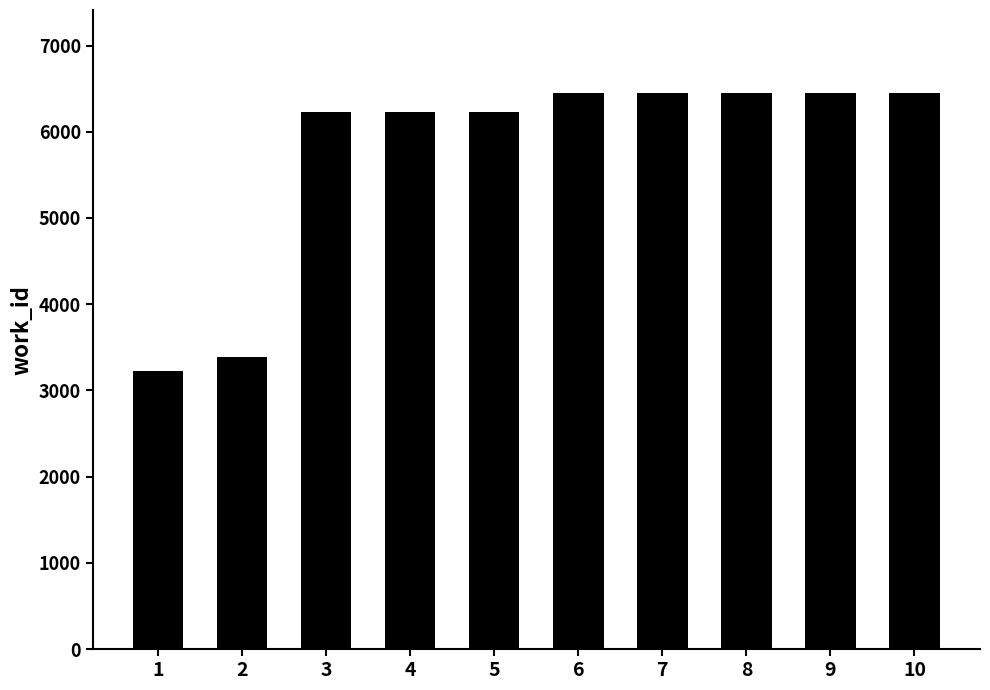

Is it true that the value at 1 is 5777?

False